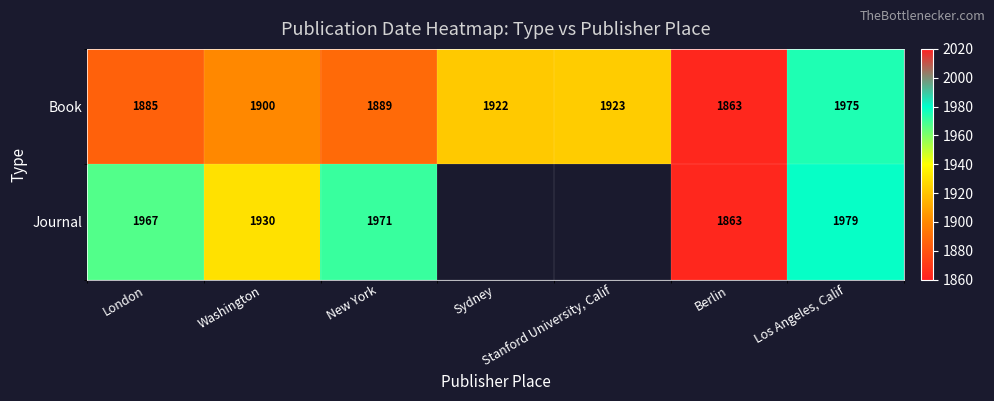

What is the total value across all series at Washington?

3830